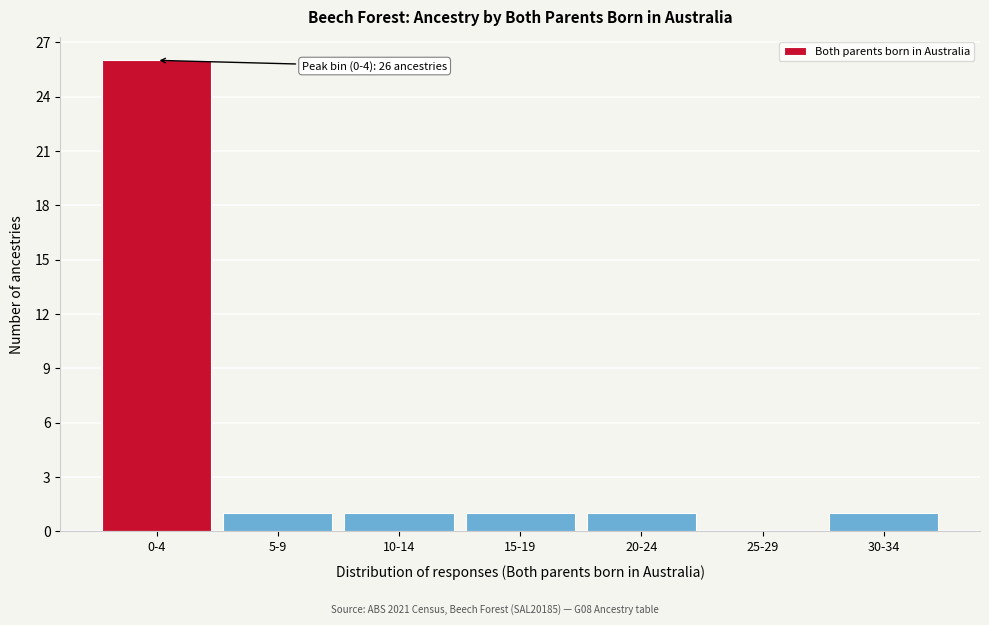

Reading right to left, what are all the values shown in this chart?

30-34=1	25-29=0	20-24=1	15-19=1	10-14=1	5-9=1	0-4=26